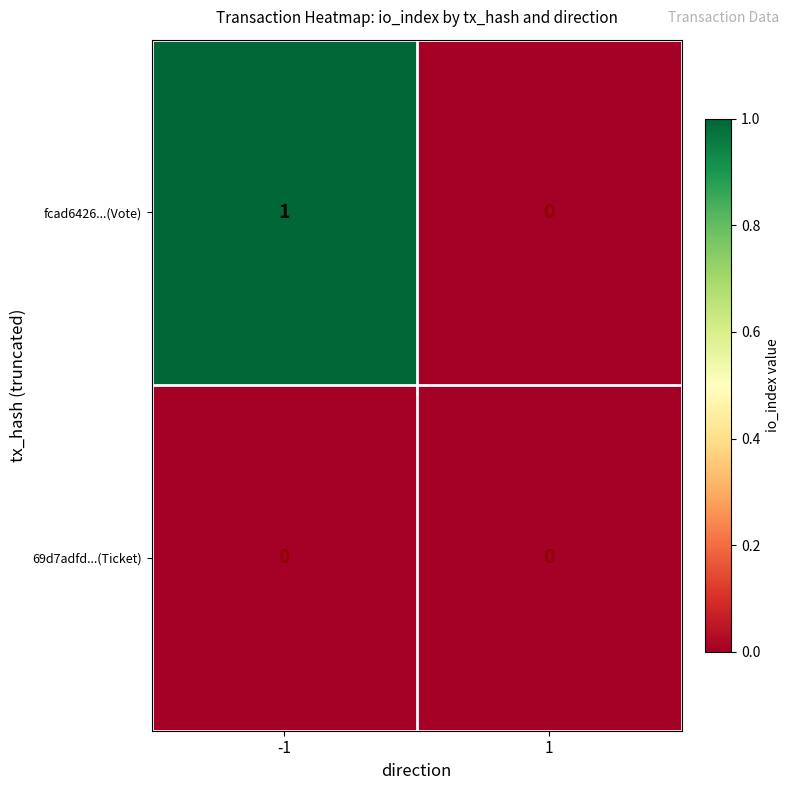

Which category has the highest value across all series?

-1